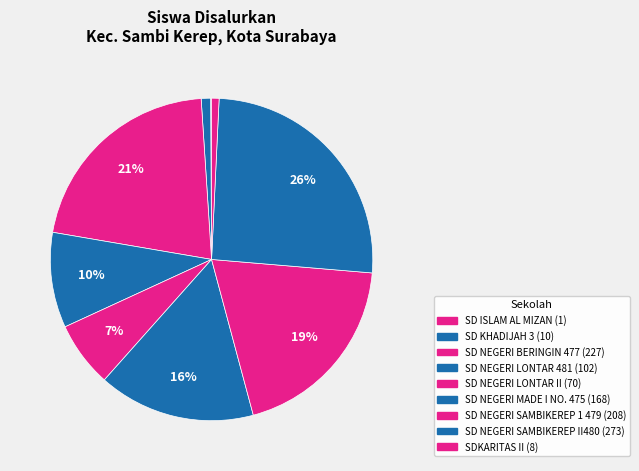

What percentage is NOT represented by SDKARITAS II?

99.3%